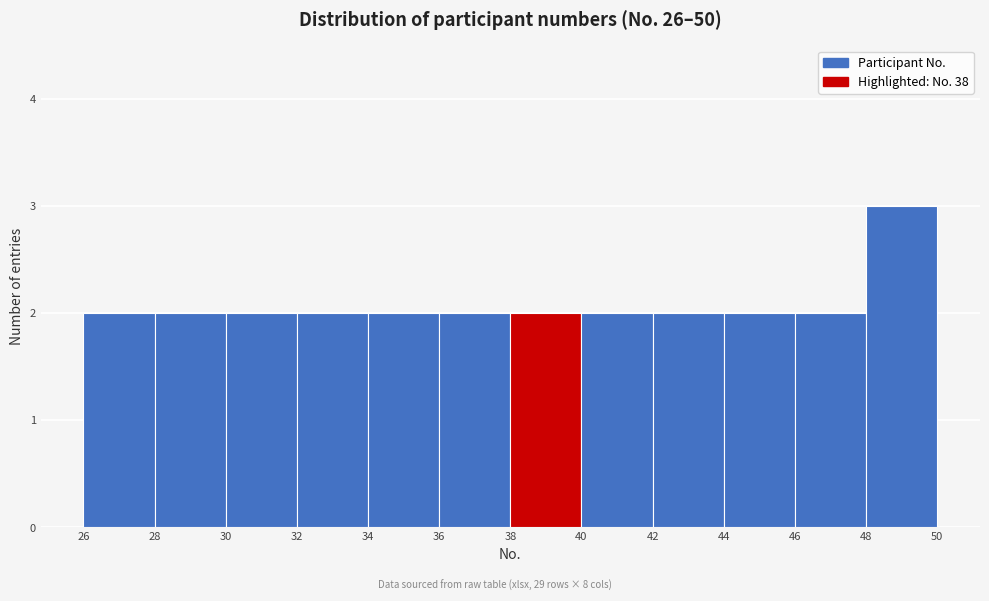

How tall is the bar that spans 32 to 34 on the x-axis? The values are not printed on the chart, so give them approximately, as read against the axis.

2